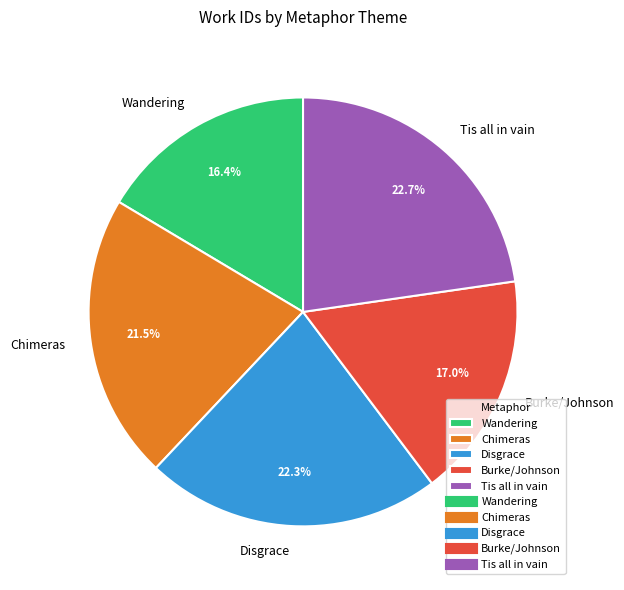

What percentage is the Tis all in vain slice, to the nearest percent?

23%